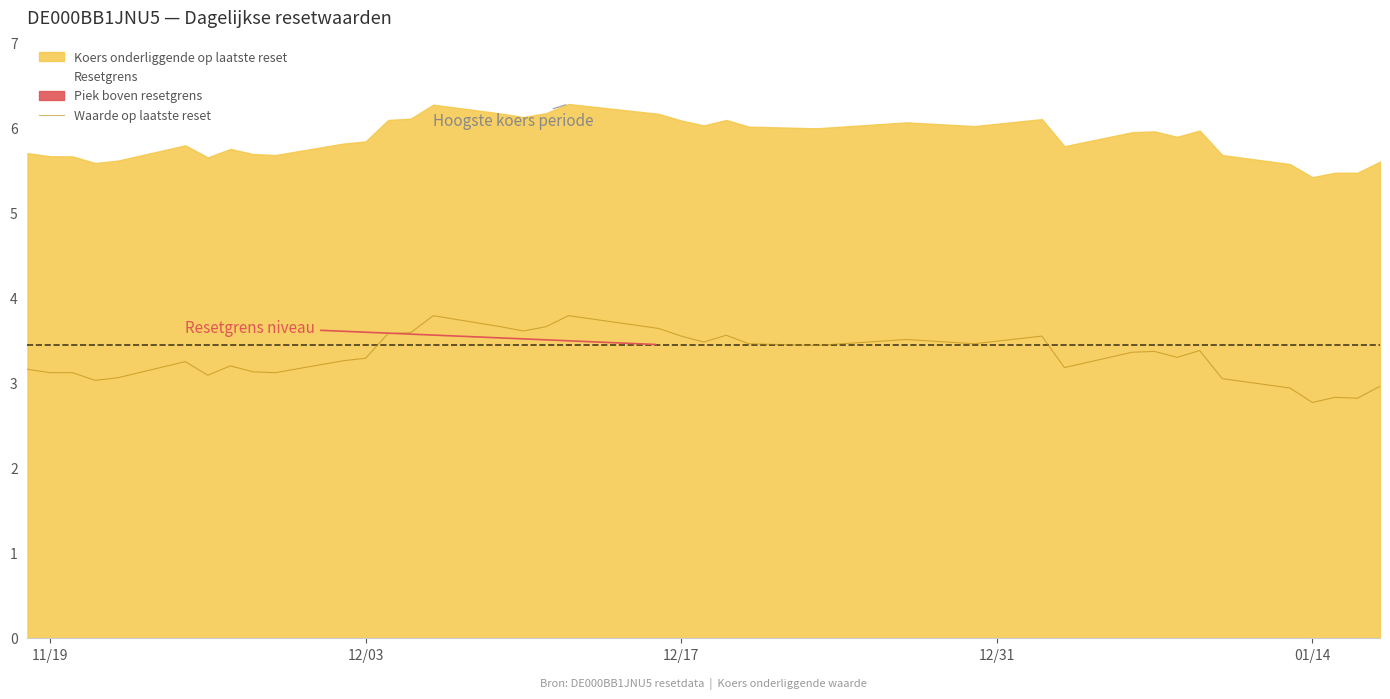

What is the lowest value of the Waarde op laatste reset series?

2.8